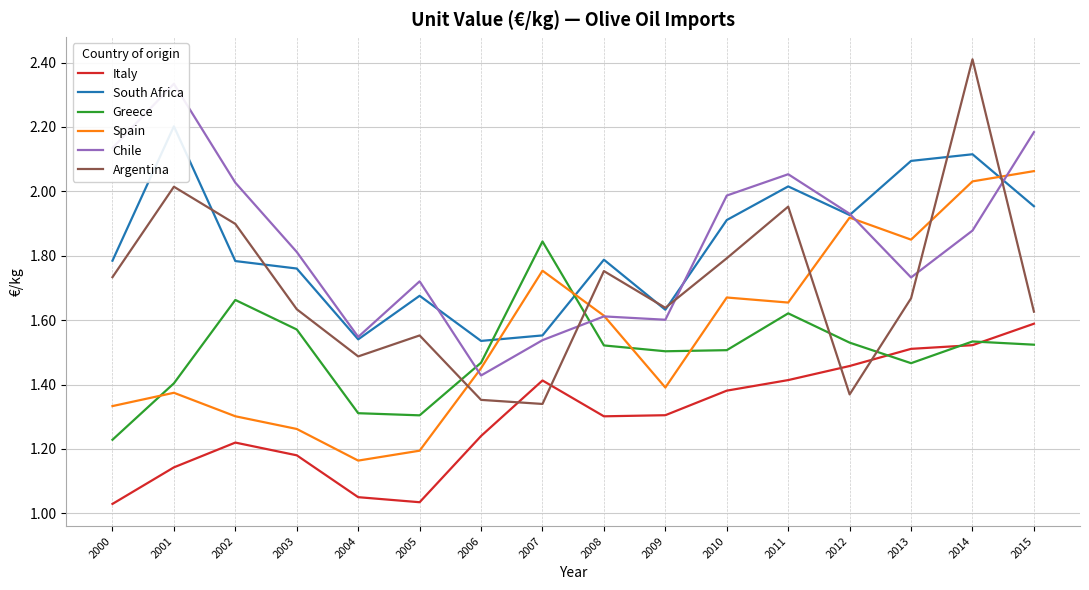

What is the difference between the maximum and second lowest values in the Spain series?

0.9